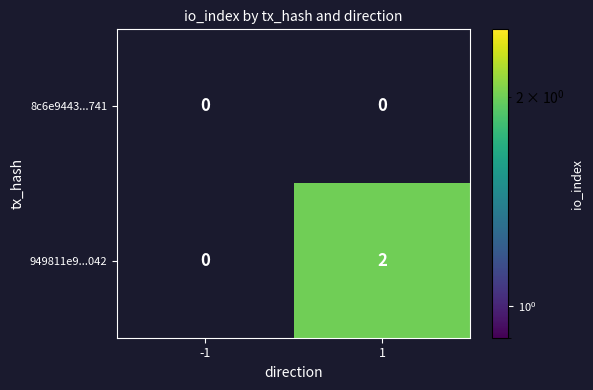

What is the spread (max minus min) of values at 1?

2